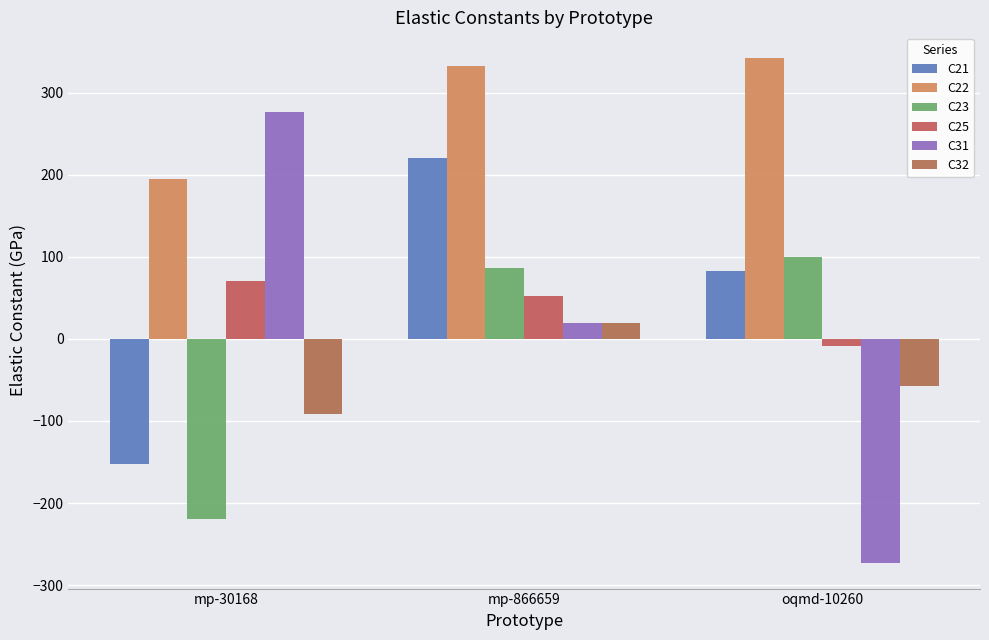

What is the label of the 2nd bar from the right?

mp-866659